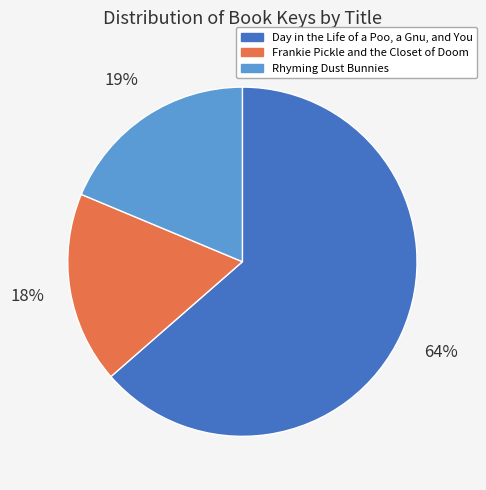

Which slice is the largest?

Day in the Life of a Poo, a Gnu, and You